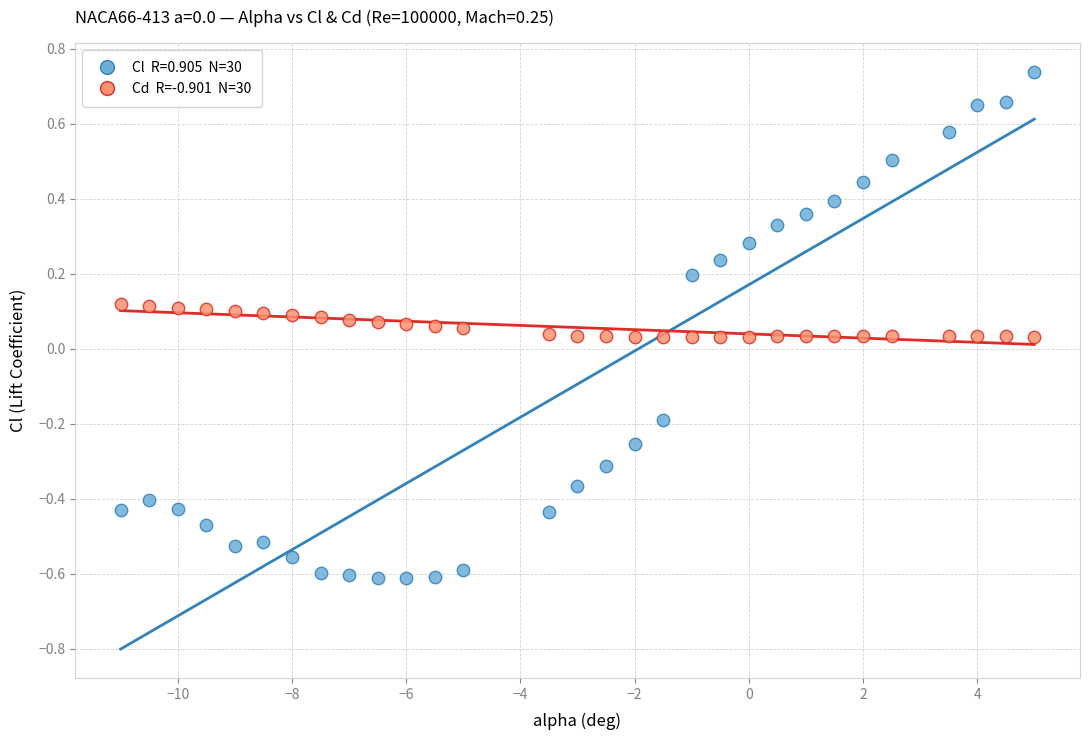

Across all data points, what is the range of Y values (max minus min)?

1.4